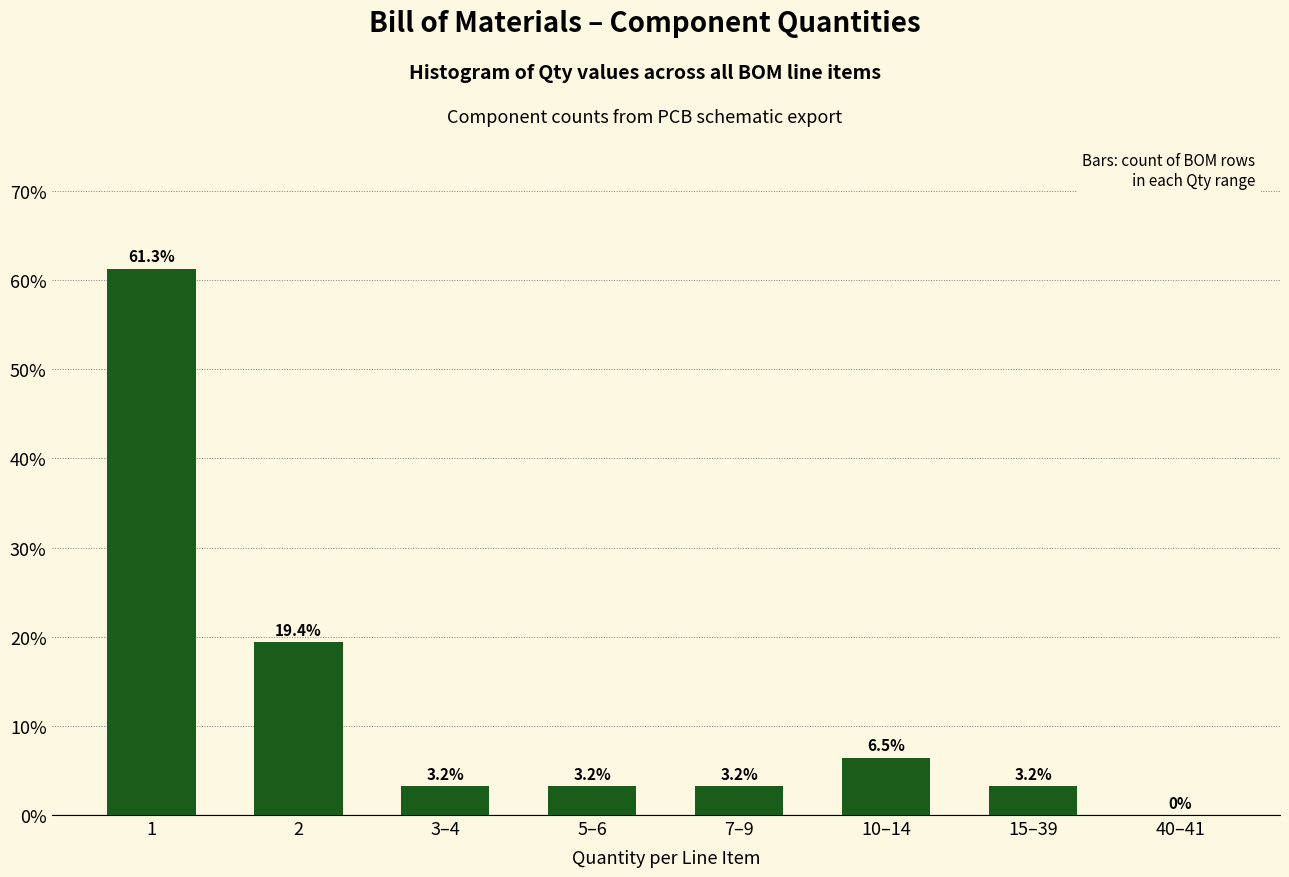

Reading left to right, extract all data points from this chart.

1=61.3	2=19.4	3–4=3.2	5–6=3.2	7–9=3.2	10–14=6.5	15–39=3.2	40–41=0.0